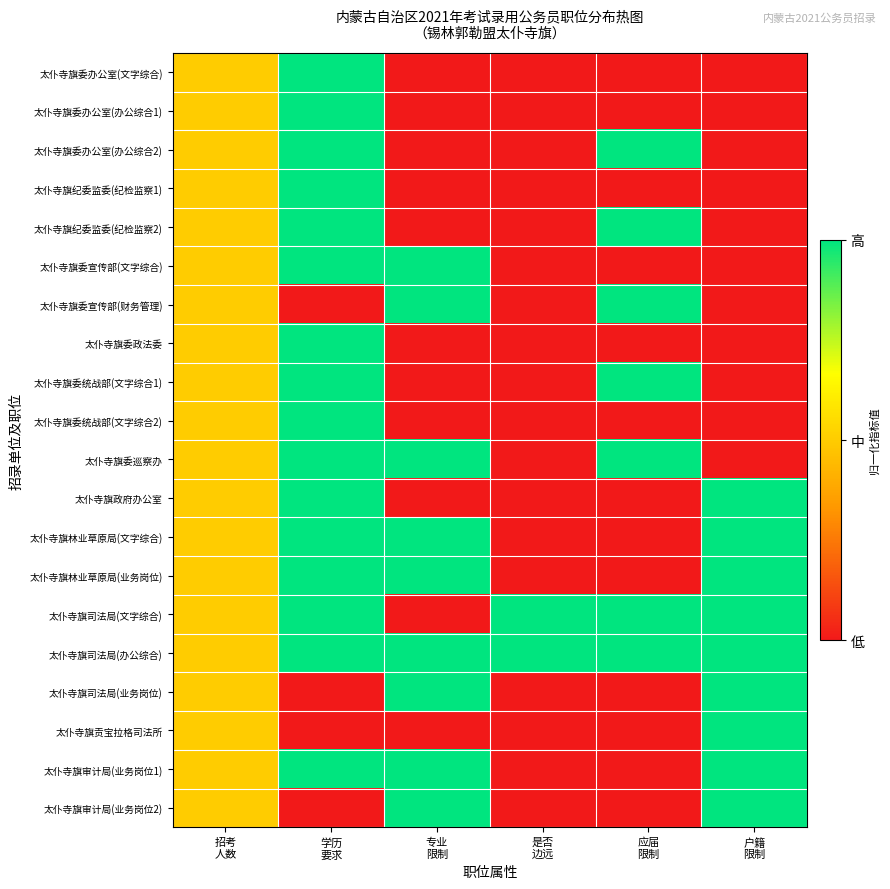

Which label corresponds to the smallest value in the chart?

专业
限制